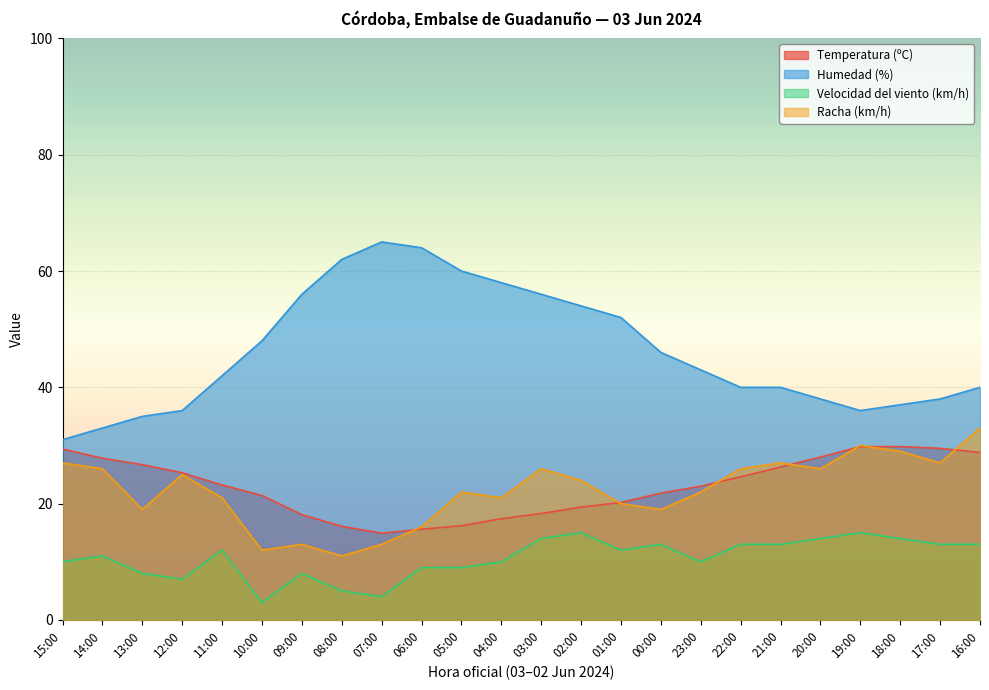

The value of Humedad (%) at 20:00 is 38.0. True or false?

True